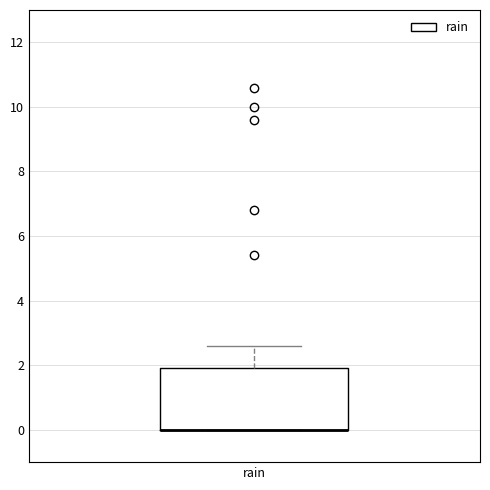

Transcribe this box plot: give where the median line is, the range the box spans, and where the two whiskers end, as read against the y-axis. The values are not printed on the chart, so give them approximately, as read against the axis.

median 0.0 (drawn on the box's lower edge), box 0.0 to 2.0, whiskers 0.0 to 2.6